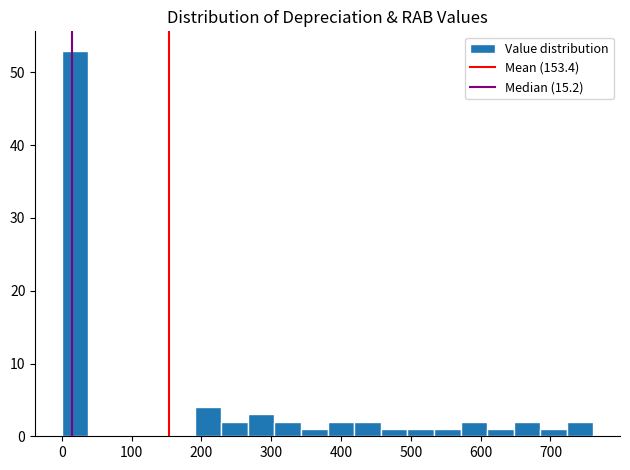

Around what value on the x-axis is the tallest bar? Give the approximate position of its centre, as read against the axis.

20